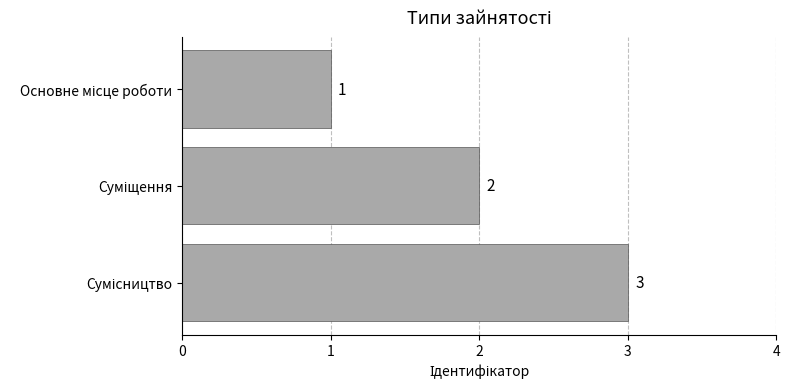

What is the sum of all values?

6